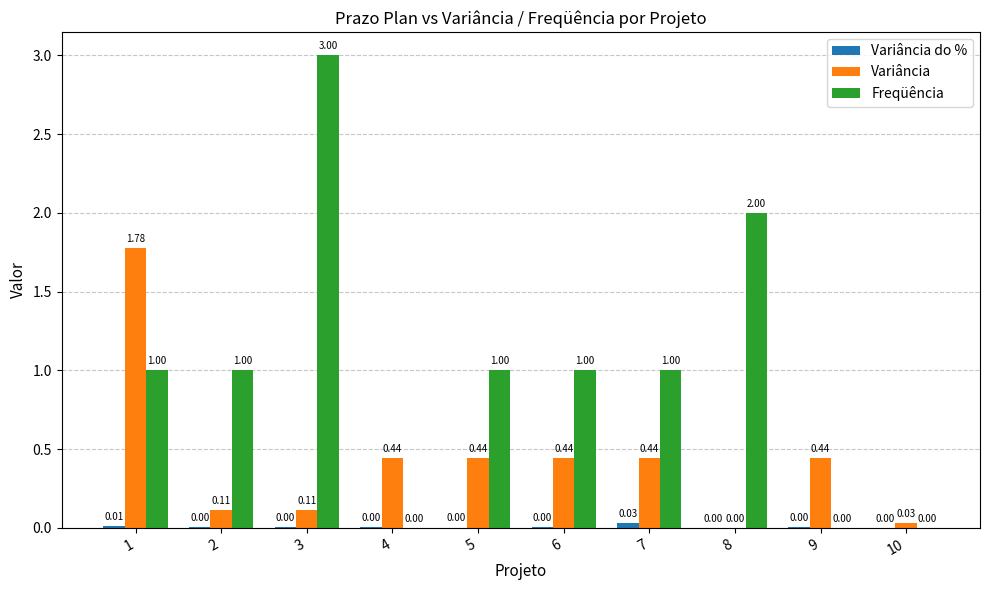

Between 3 and 10, which series saw the biggest shift?

Freqüência